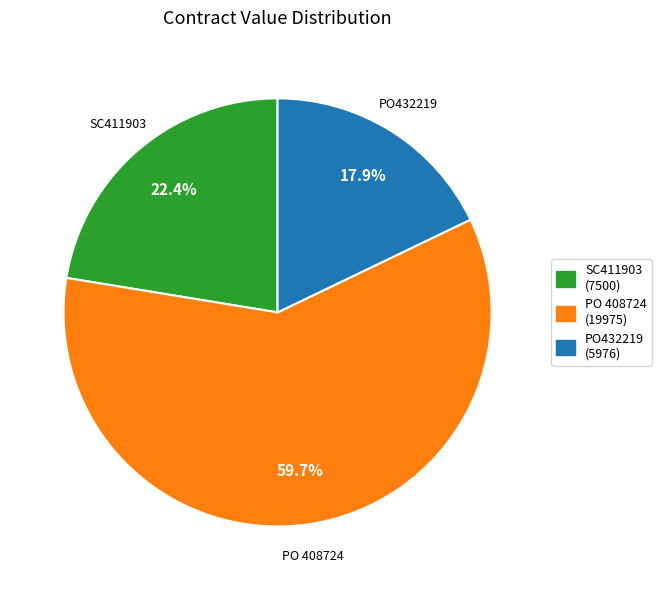

Between PO432219 and PO 408724, which is larger?

PO 408724